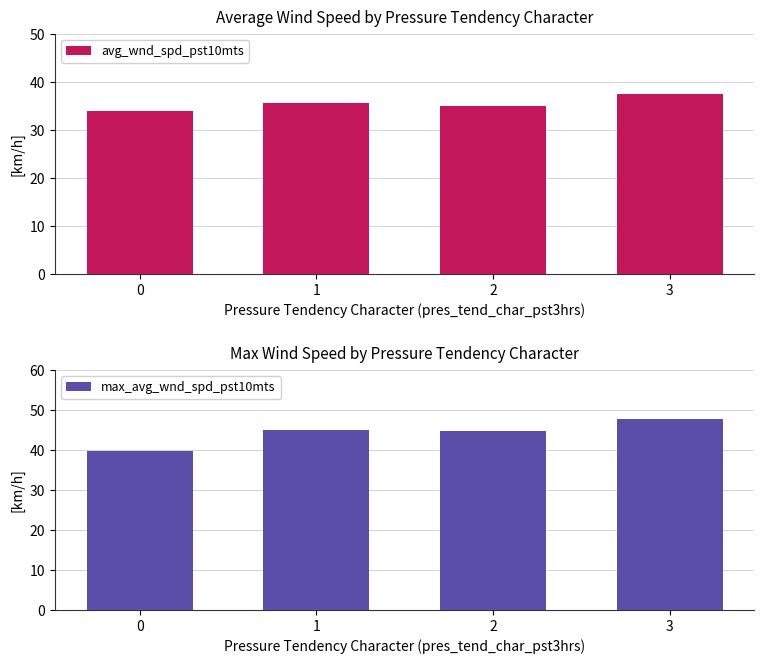

What is the sum of the avg_wnd_spd_pst10mts values at 1 and 0?

69.5